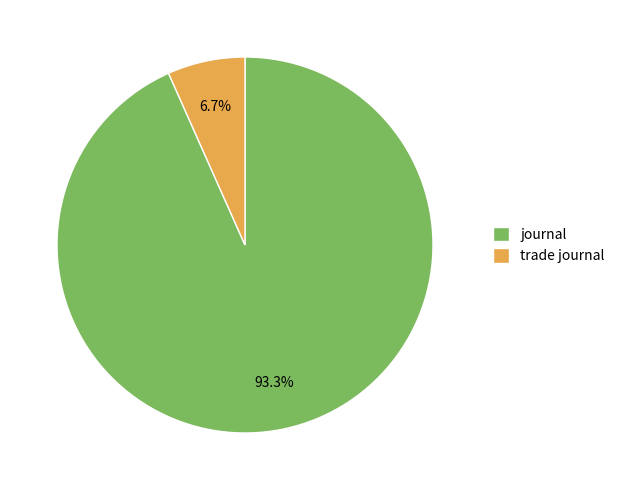

To the nearest percent, what portion does journal represent?

93%